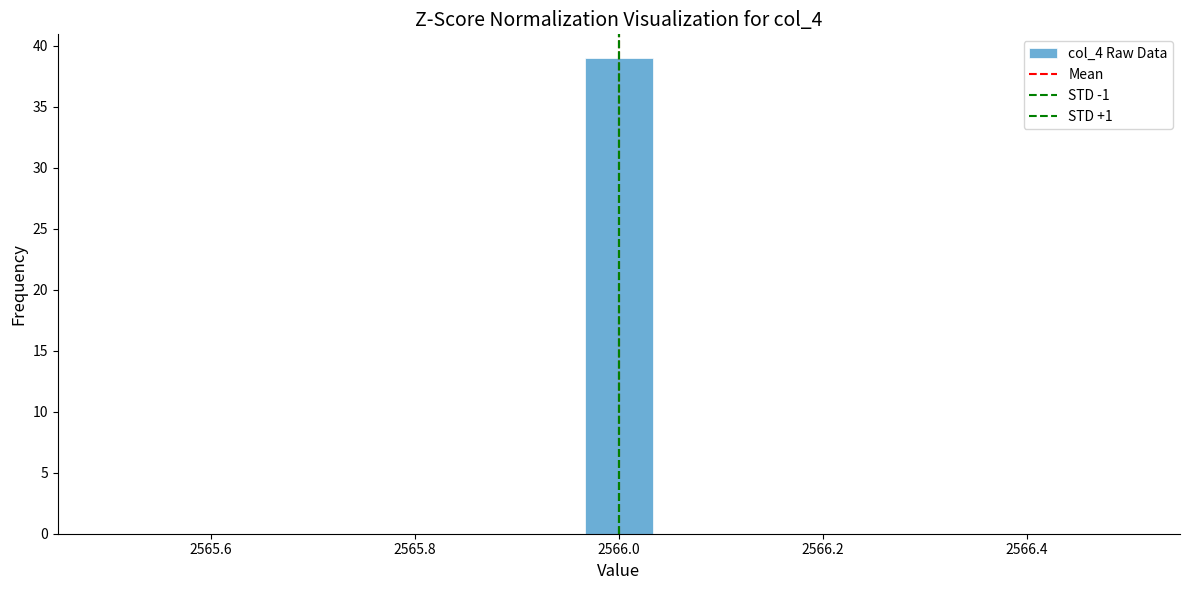

Around what value on the x-axis is the tallest bar? Give the approximate position of its centre, as read against the axis.

2566.00